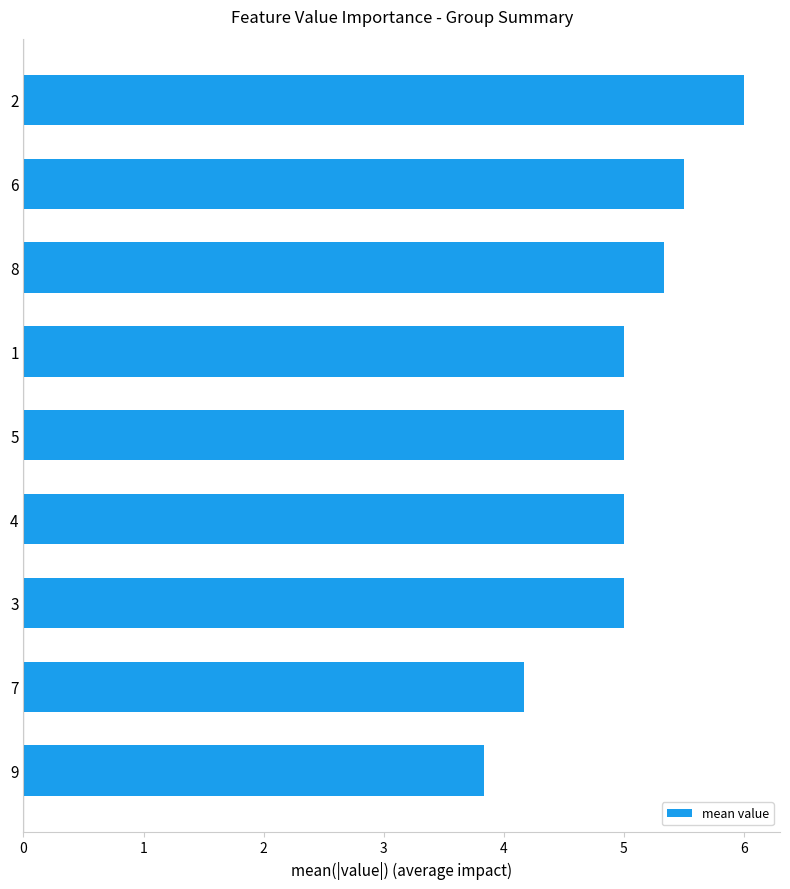

What is the smallest value displayed?

3.8